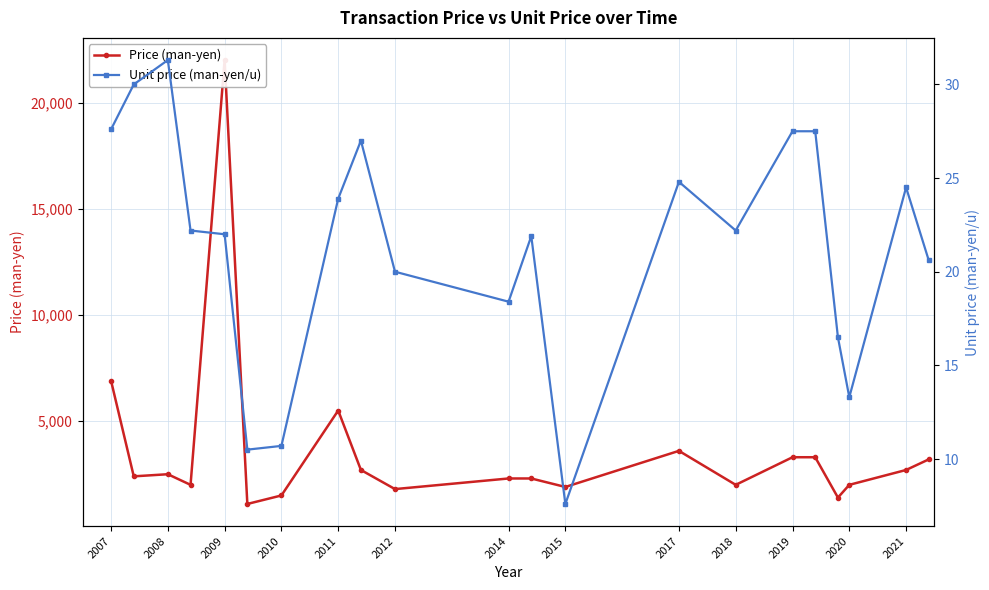

Which has a higher value, 2020 or 18?

2020